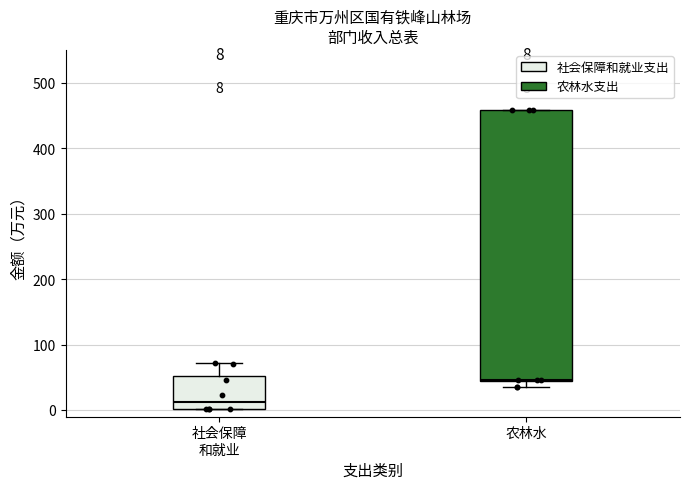

Comparing the boxes themselves (not the whiskers), which one is the tallest?

农林水